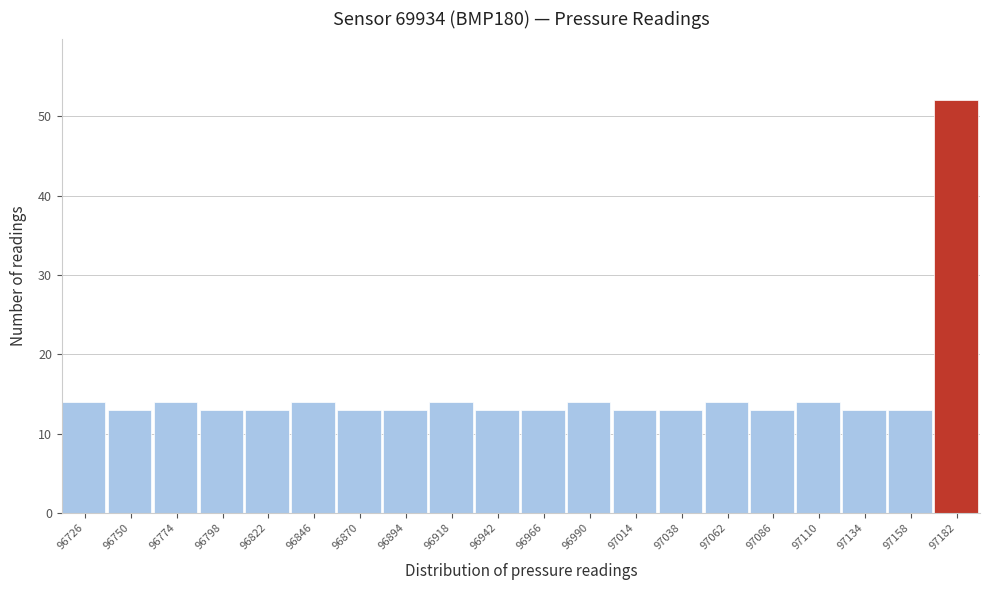

Reading left to right, what are all the values shown in this chart?

14	13	14	13	13	14	13	13	14	13	13	14	13	13	14	13	14	13	13	52